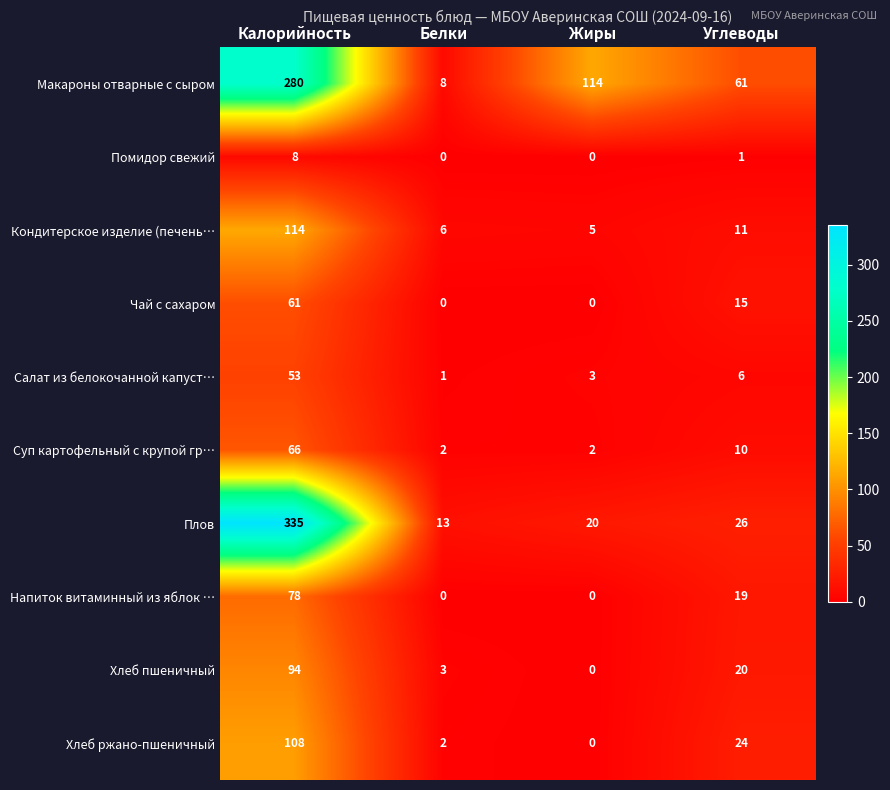

What is the total value across all series at Углеводы?

193